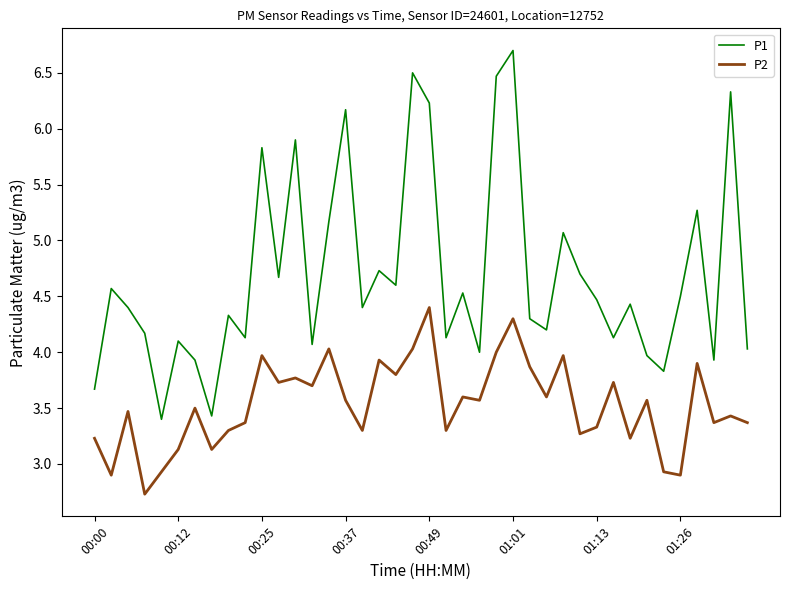

Which series has the largest total across all categories?

P1